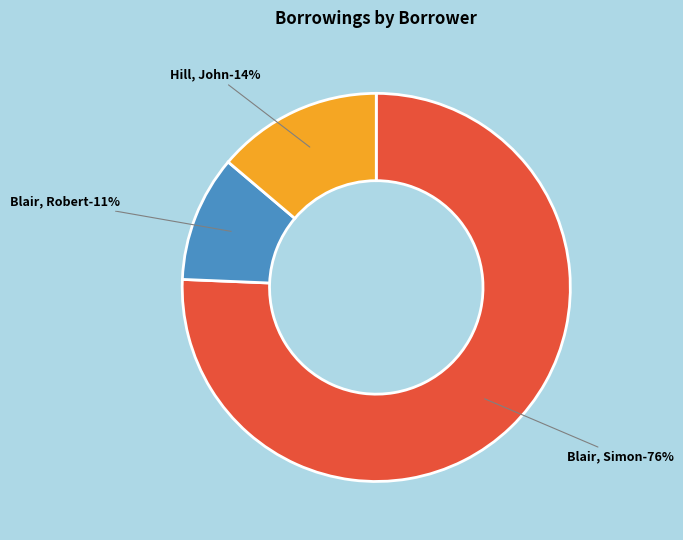

How much of the chart is everything except Blair, Robert?

89.5%